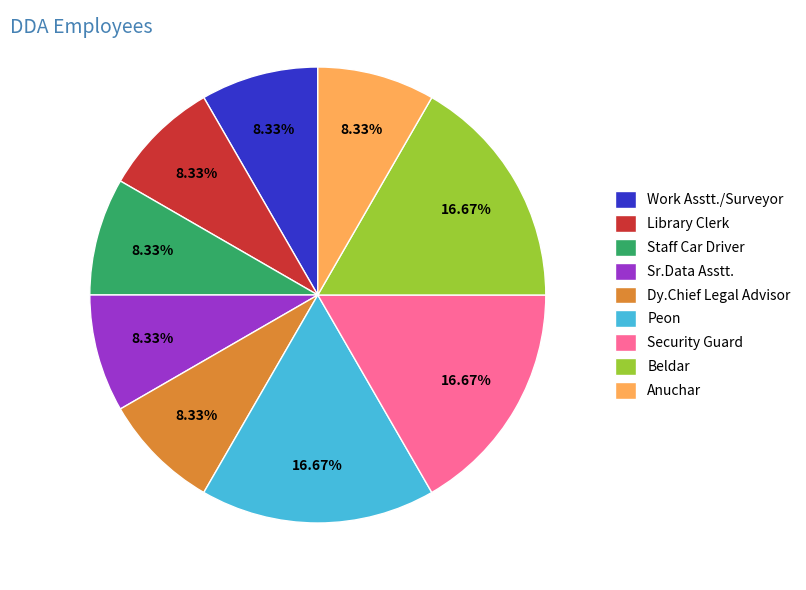

Count the number of slices in the pie.

9